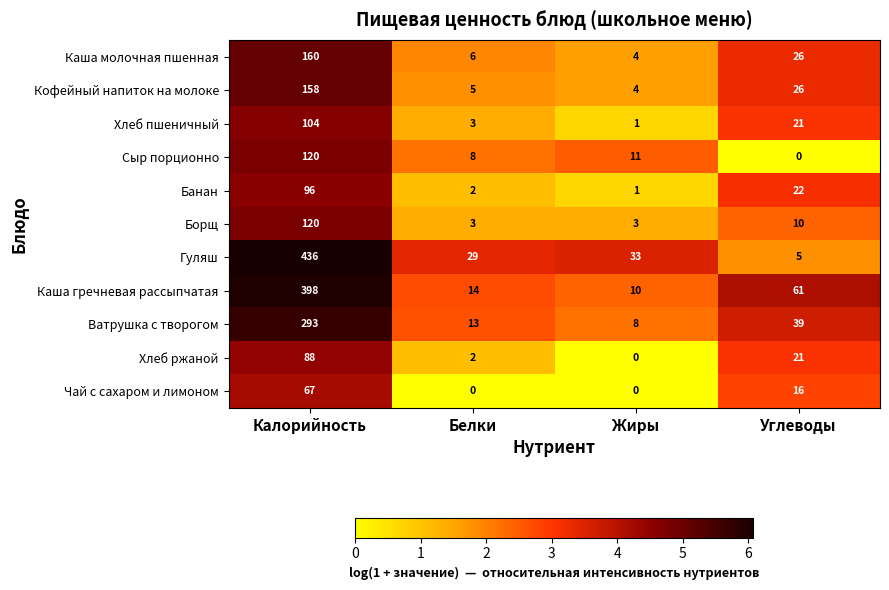

Read the Хлеб ржаной value at Калорийность, to the nearest 10.

90